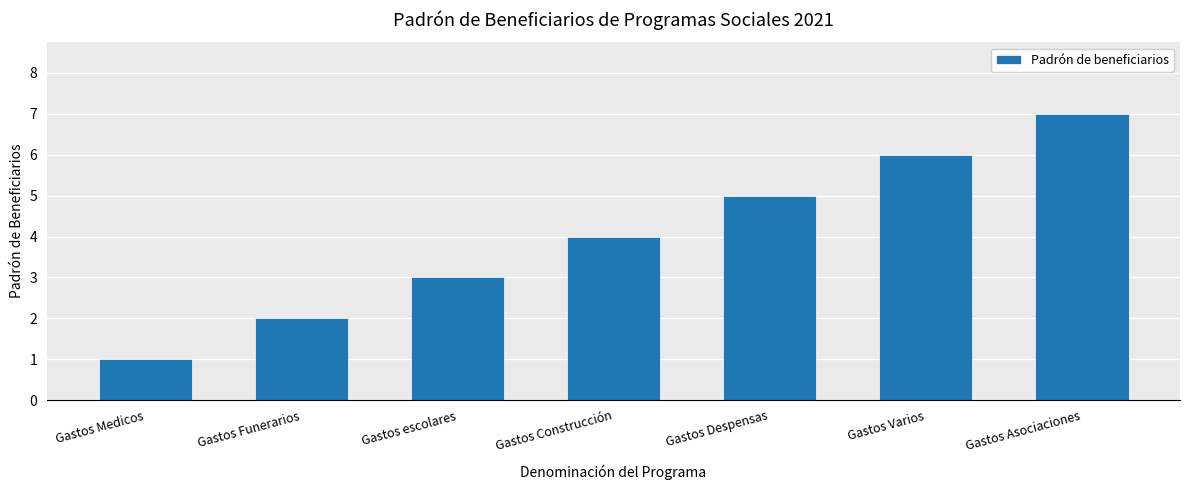

What is the greatest value displayed?

7